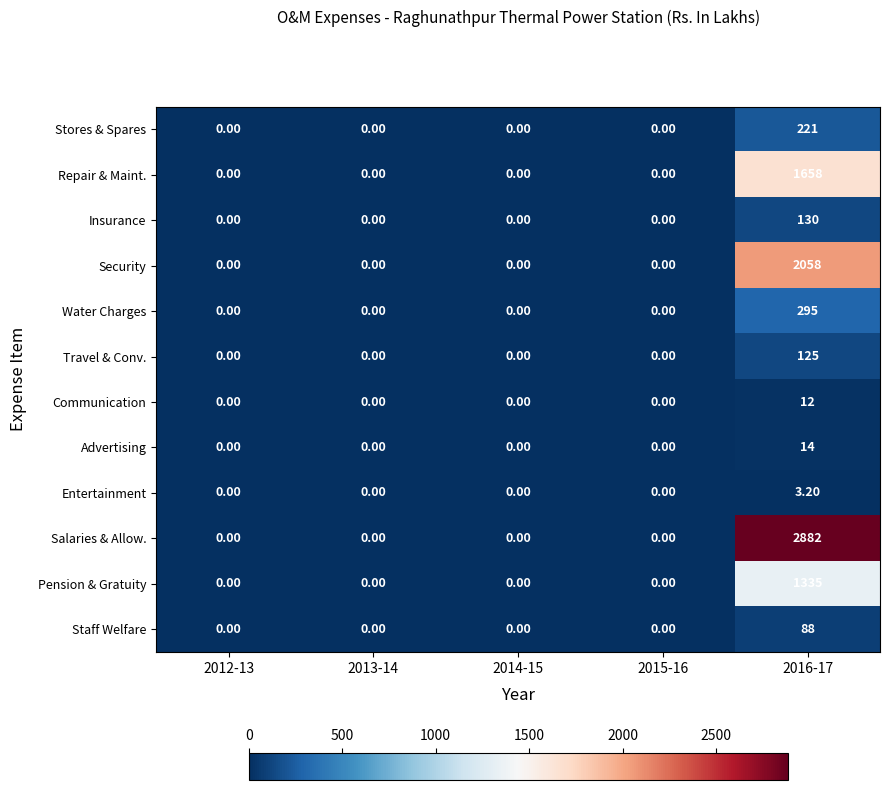

Rank the series by their maximum value, from lowest to highest.

Entertainment, Communication, Advertising, Staff Welfare, Travel & Conv., Insurance, Stores & Spares, Water Charges, Pension & Gratuity, Repair & Maint., Security, Salaries & Allow.